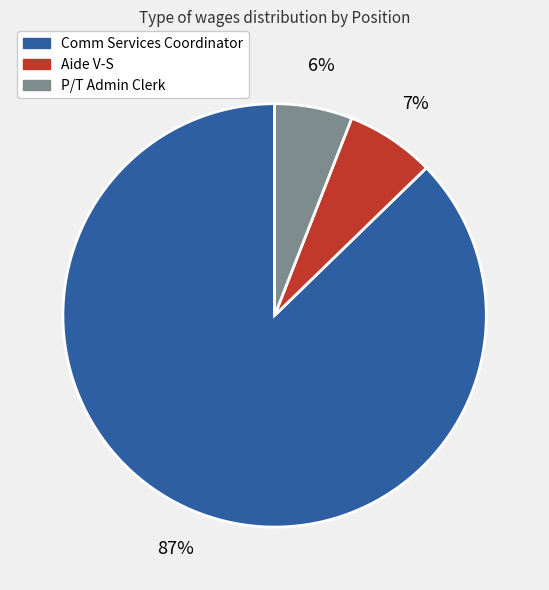

Which has a higher value, Comm Services Coordinator or P/T Admin Clerk?

Comm Services Coordinator